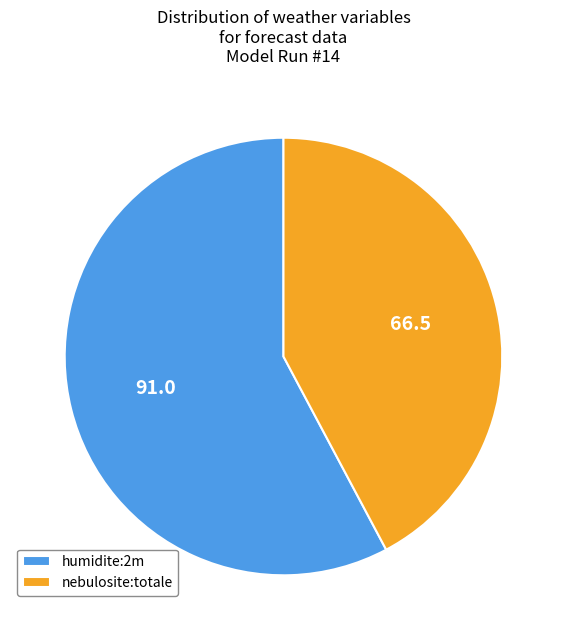

What is the majority slice?

humidite:2m